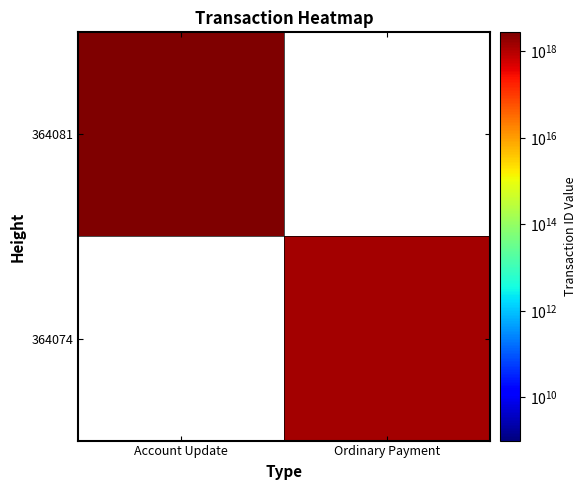

Count the number of data series in this chart.

2